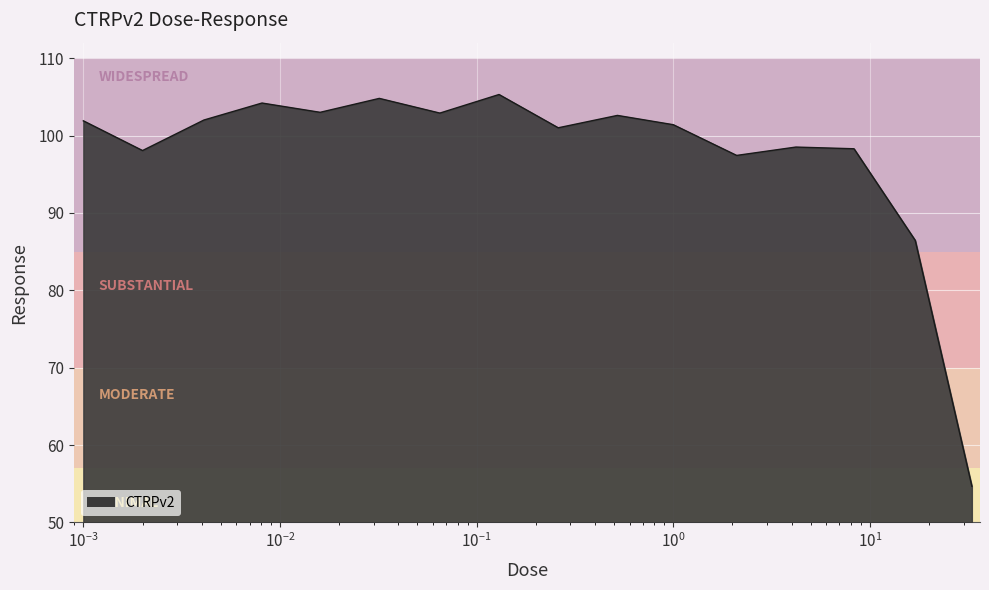

What is the difference between the maximum and minimum values?

50.6